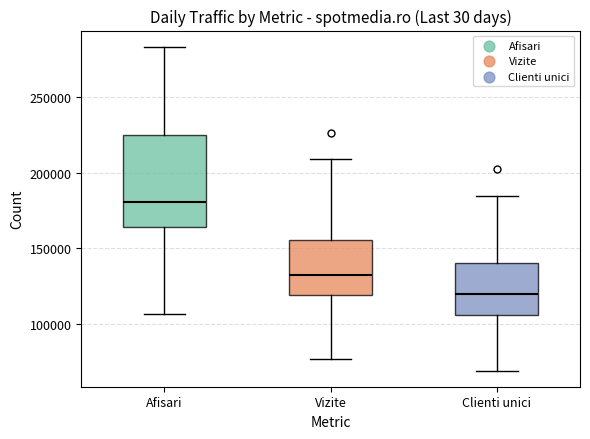

Comparing the boxes themselves (not the whiskers), which one is the tallest?

Afisari